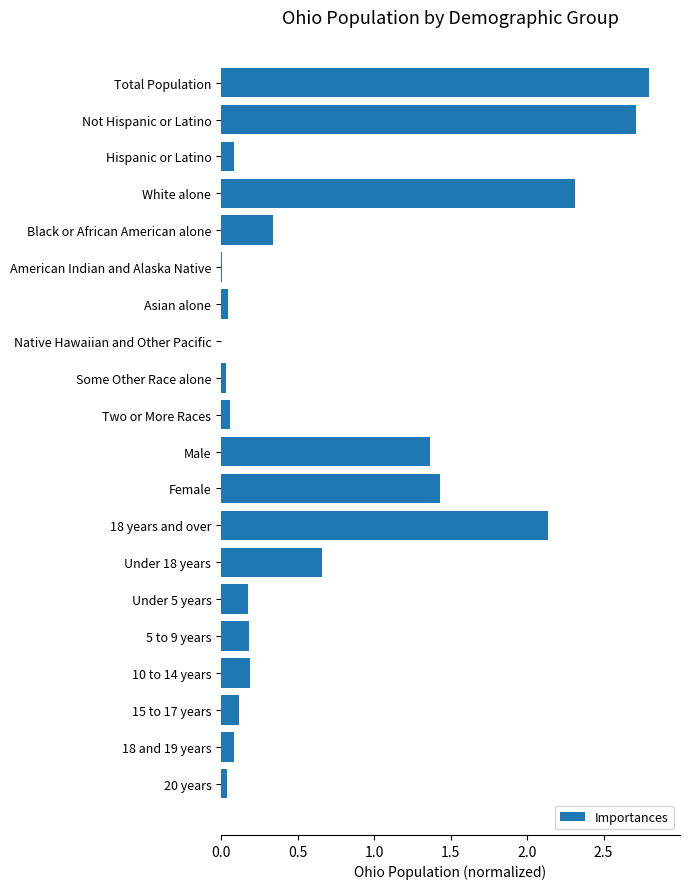

What is the sum of the values at White alone and Hispanic or Latino?

2.4